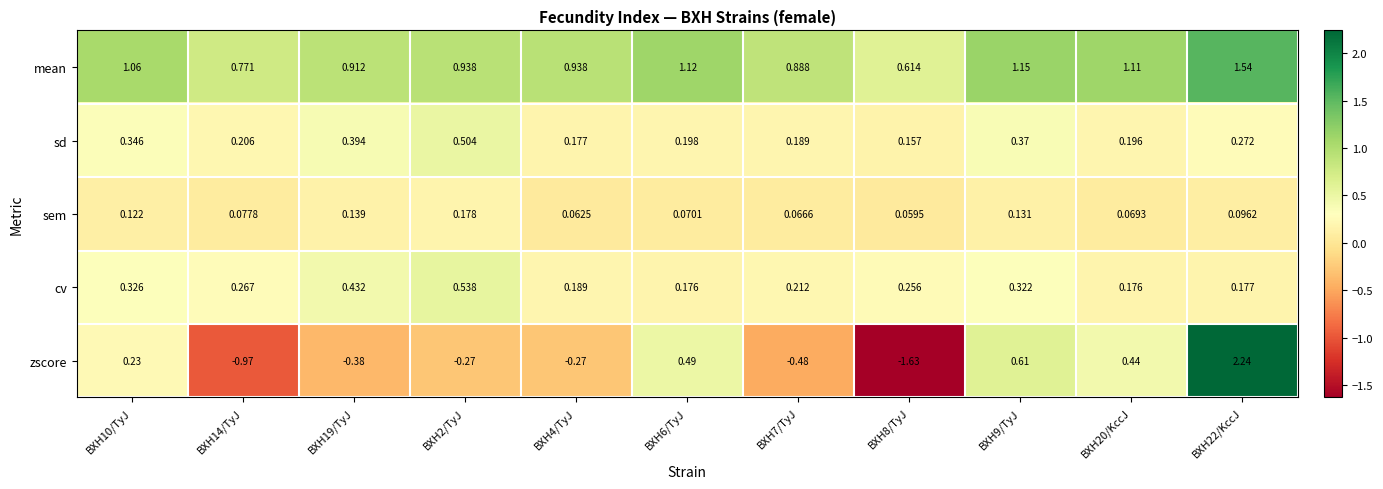

Rank the series by their maximum value, from highest to lowest.

zscore, mean, cv, sd, sem